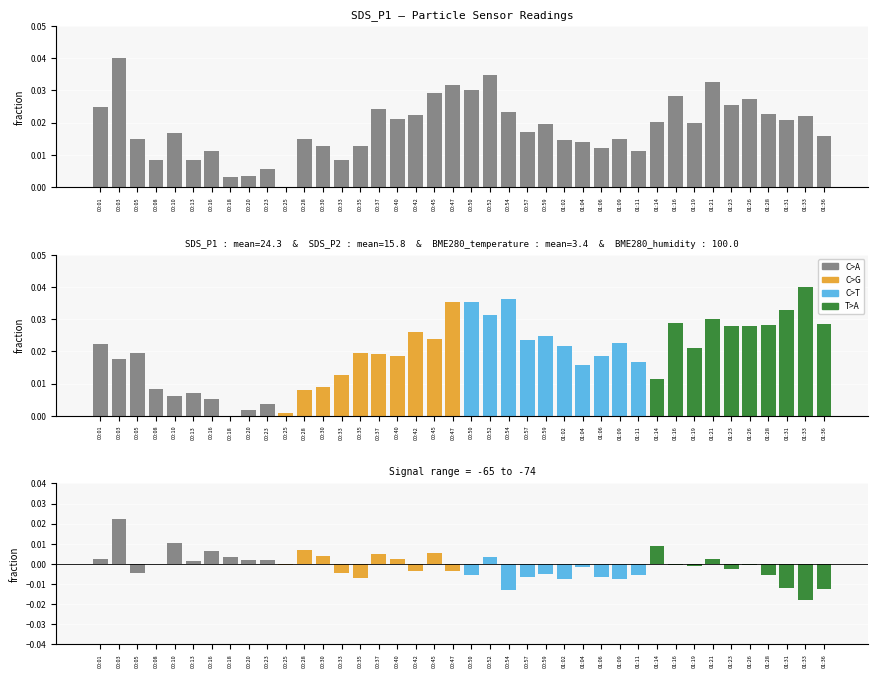

List the labels in order of value, smallest first.

00:25, 00:18, 00:20, 00:23, 00:33, 00:08, 00:13, 01:11, 00:16, 01:06, 00:35, 00:30, 01:04, 01:02, 00:28, 01:09, 00:05, 01:36, 00:10, 00:57, 00:59, 01:19, 01:14, 01:31, 00:40, 01:33, 00:42, 01:28, 00:54, 00:37, 00:01, 01:23, 01:26, 01:16, 00:45, 00:50, 00:47, 01:21, 00:52, 00:03